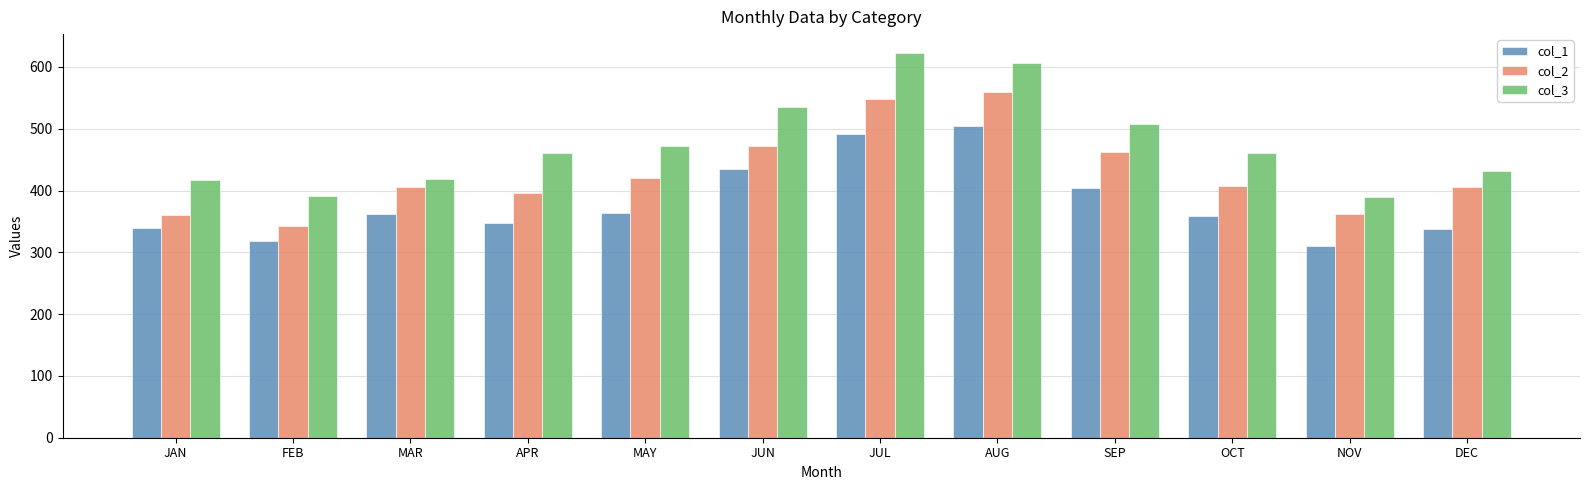

What is the value of the col_3 bar at the 2nd from the left?

391